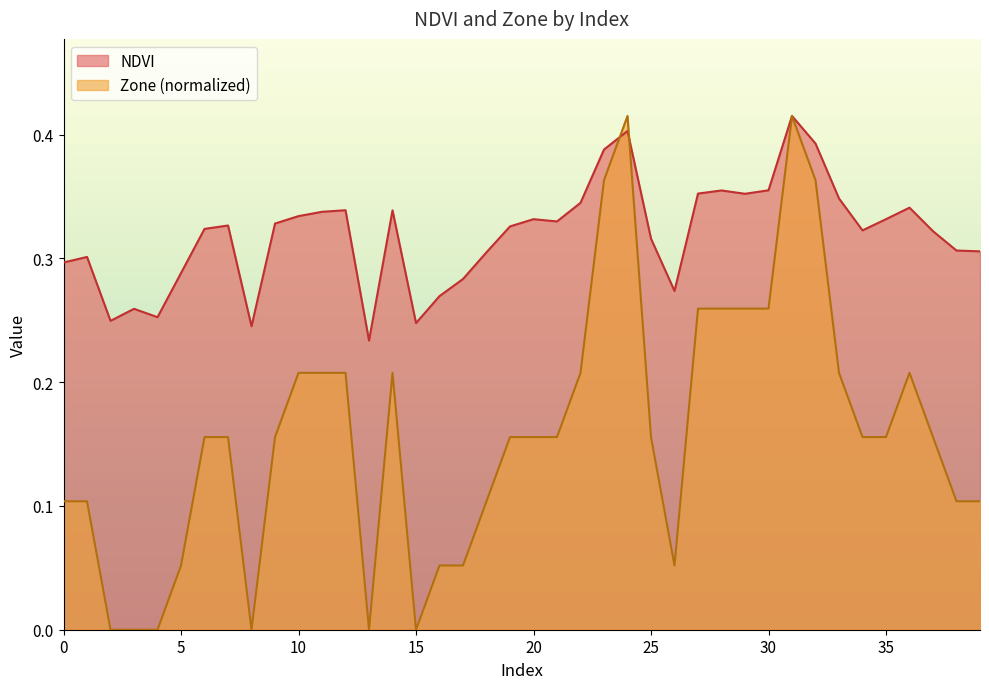

How many values in Zone are above zero?

34